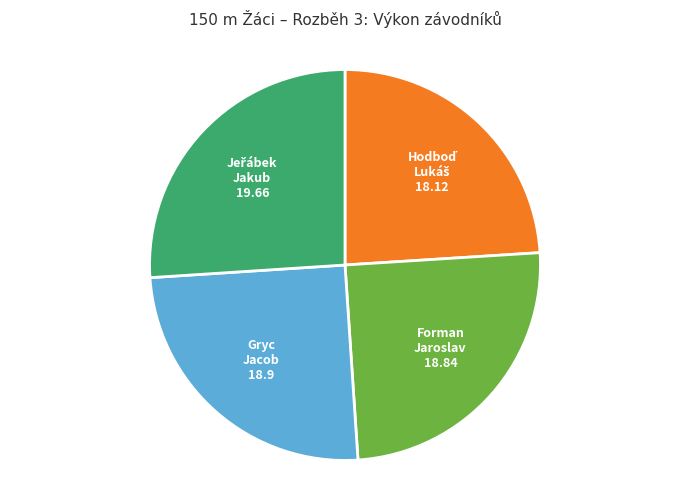

Does any single category account for the majority?

No